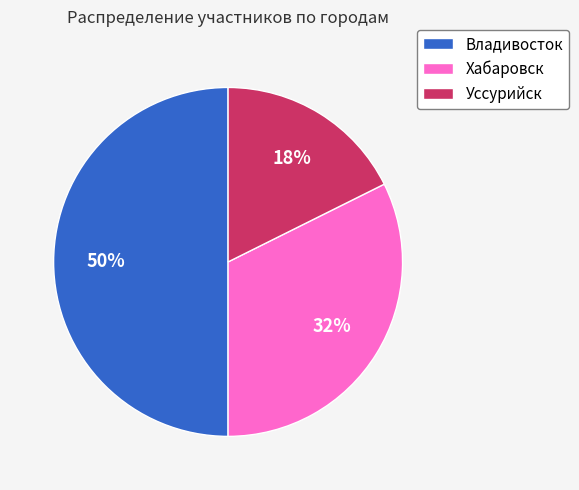

To the nearest percent, what is the difference between the largest and smallest slice percentages?

32%